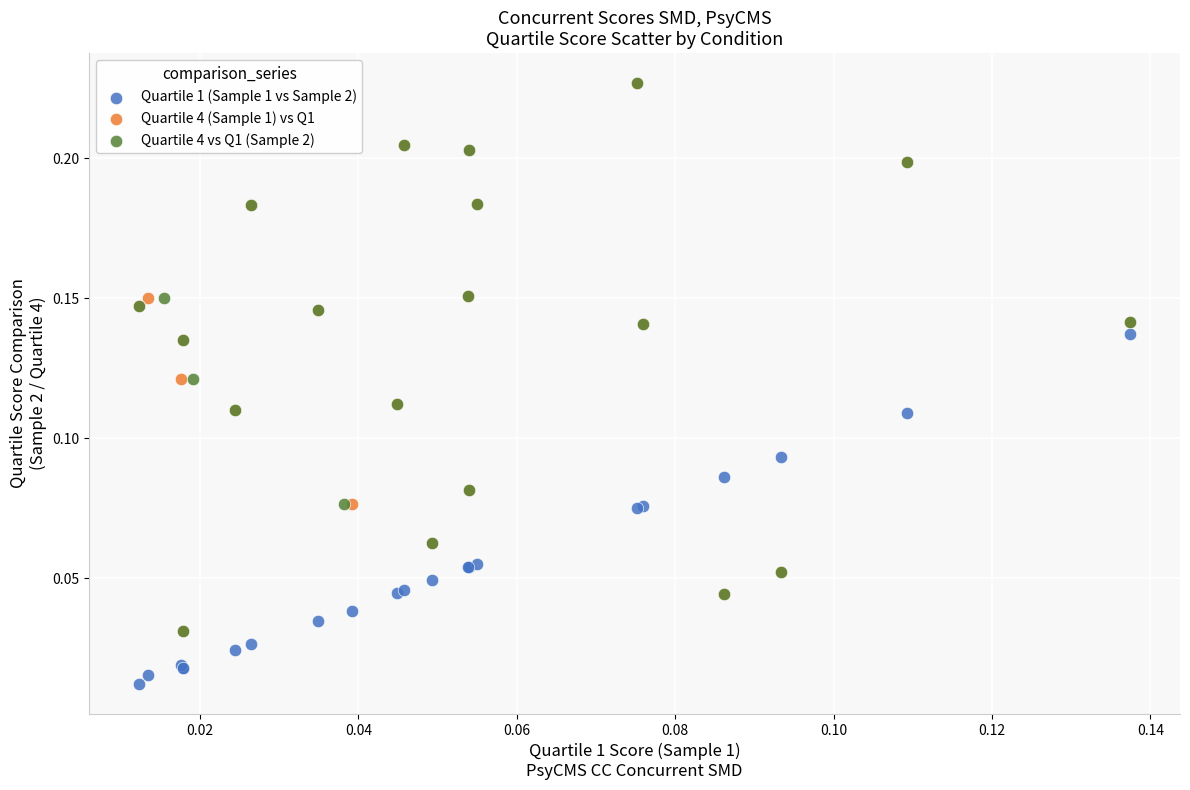

Which series contains the lowest Y value?

Quartile 1 (Sample 1 vs Sample 2)